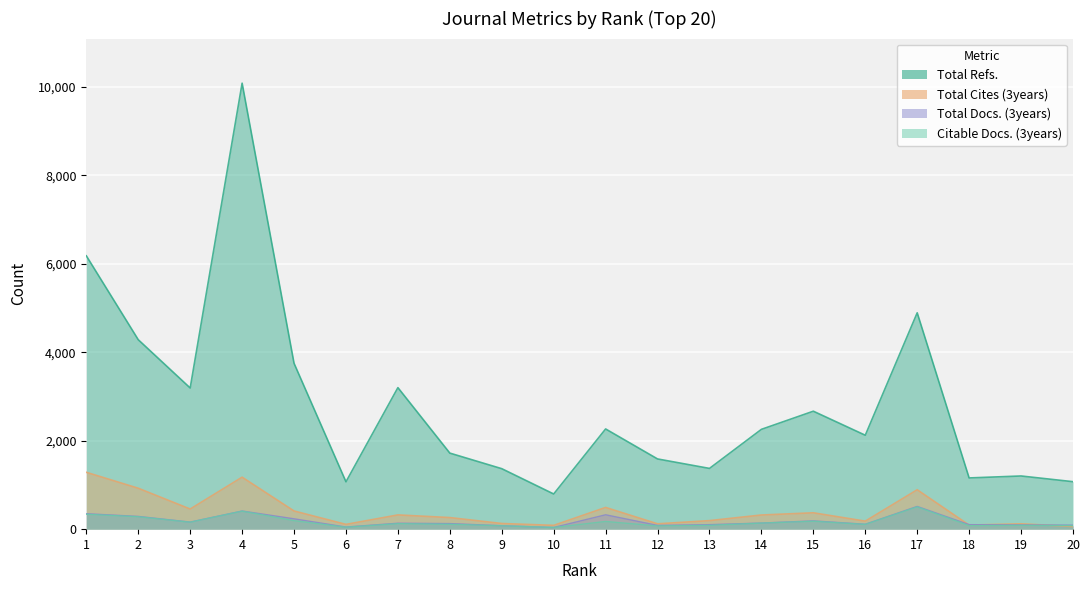

Where is Citable Docs. (3years) nearest to the value 271?

2